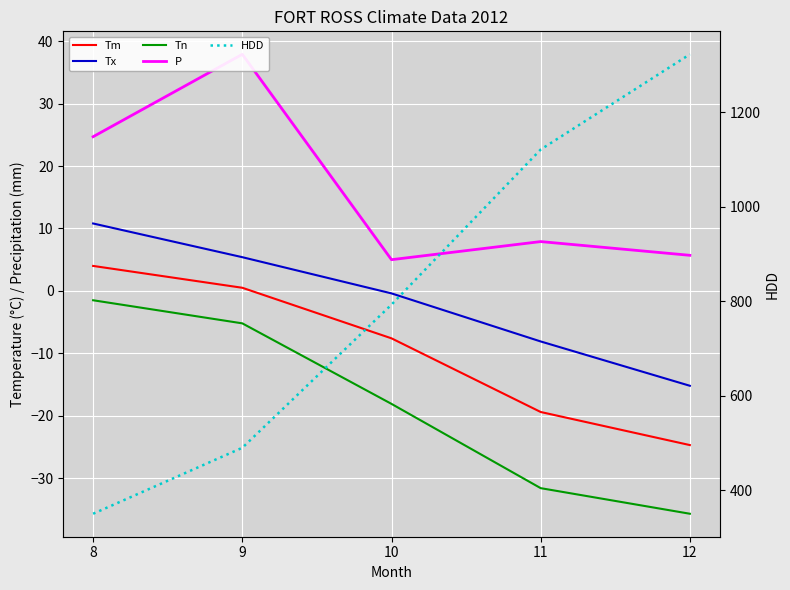

What is the value of the Tm point at the 5th from the left?

-24.7